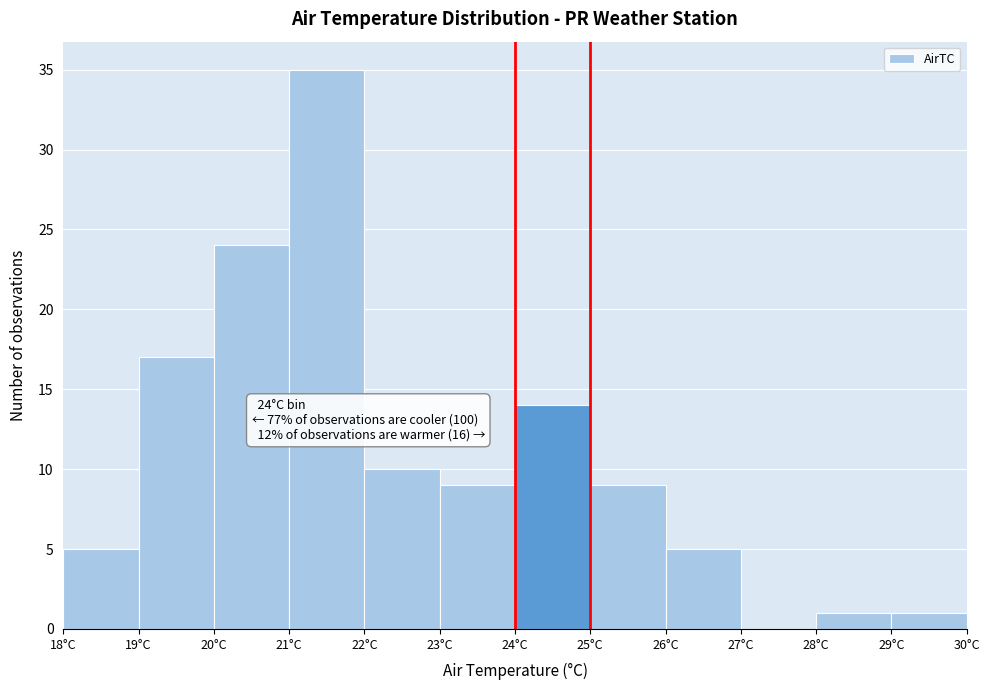

Over which range of the x-axis is the bar tallest?

21 to 22